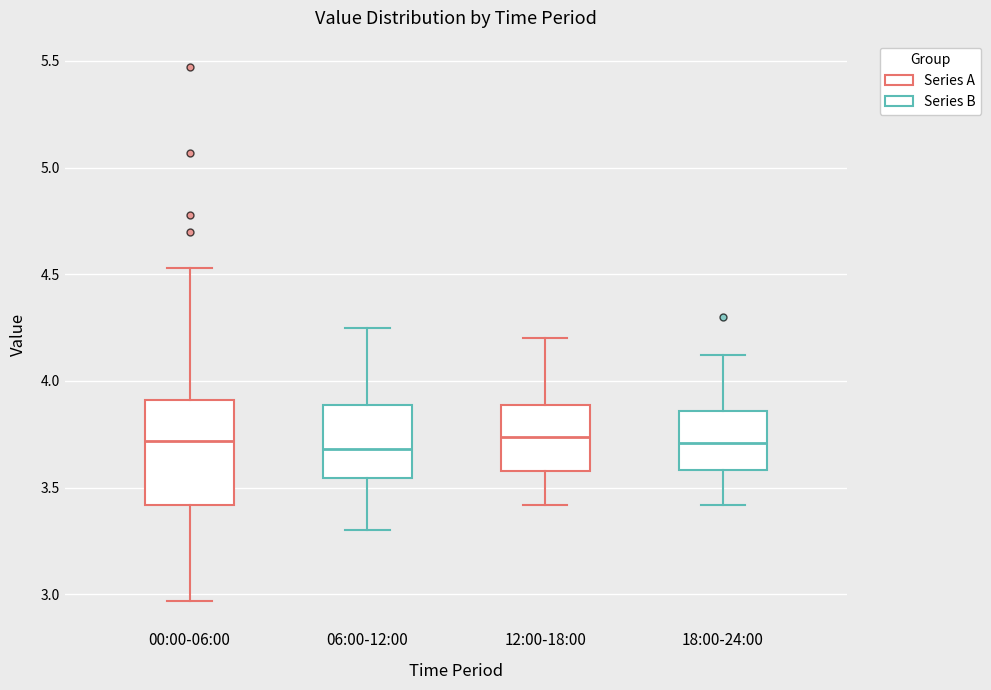

Which box is the tallest, from its lower edge to its upper edge?

00:00-06:00